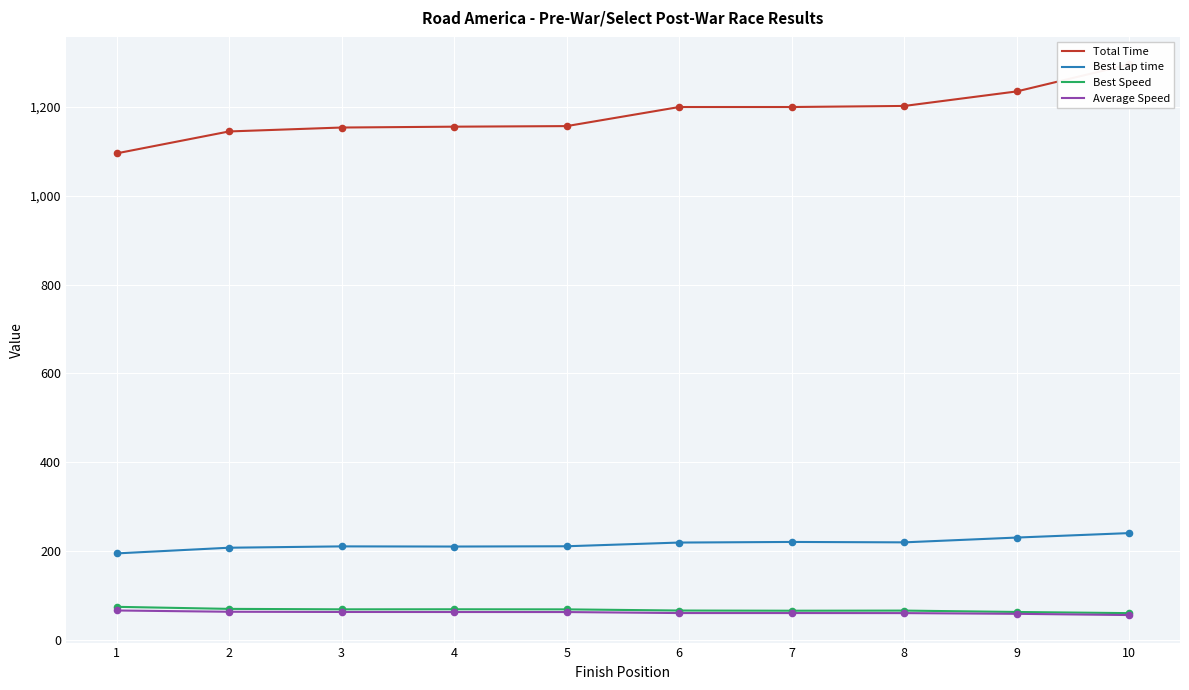

At which category is the sum across all series the highest?

10